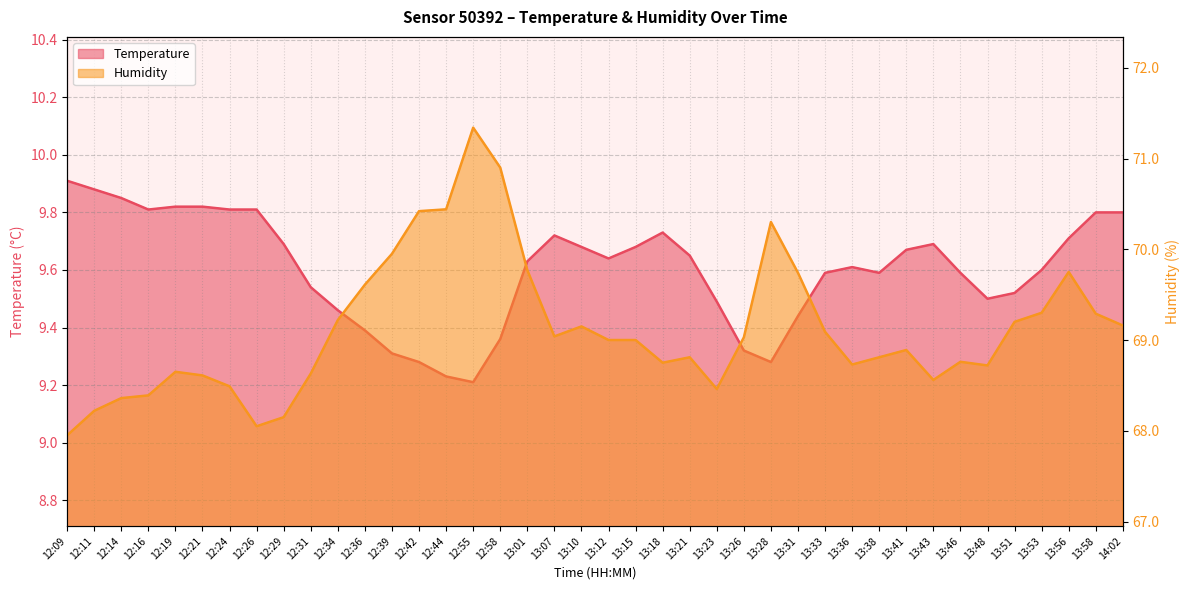

In Humidity, how many points are higher than both neighbors (excluding endpoints)?

8